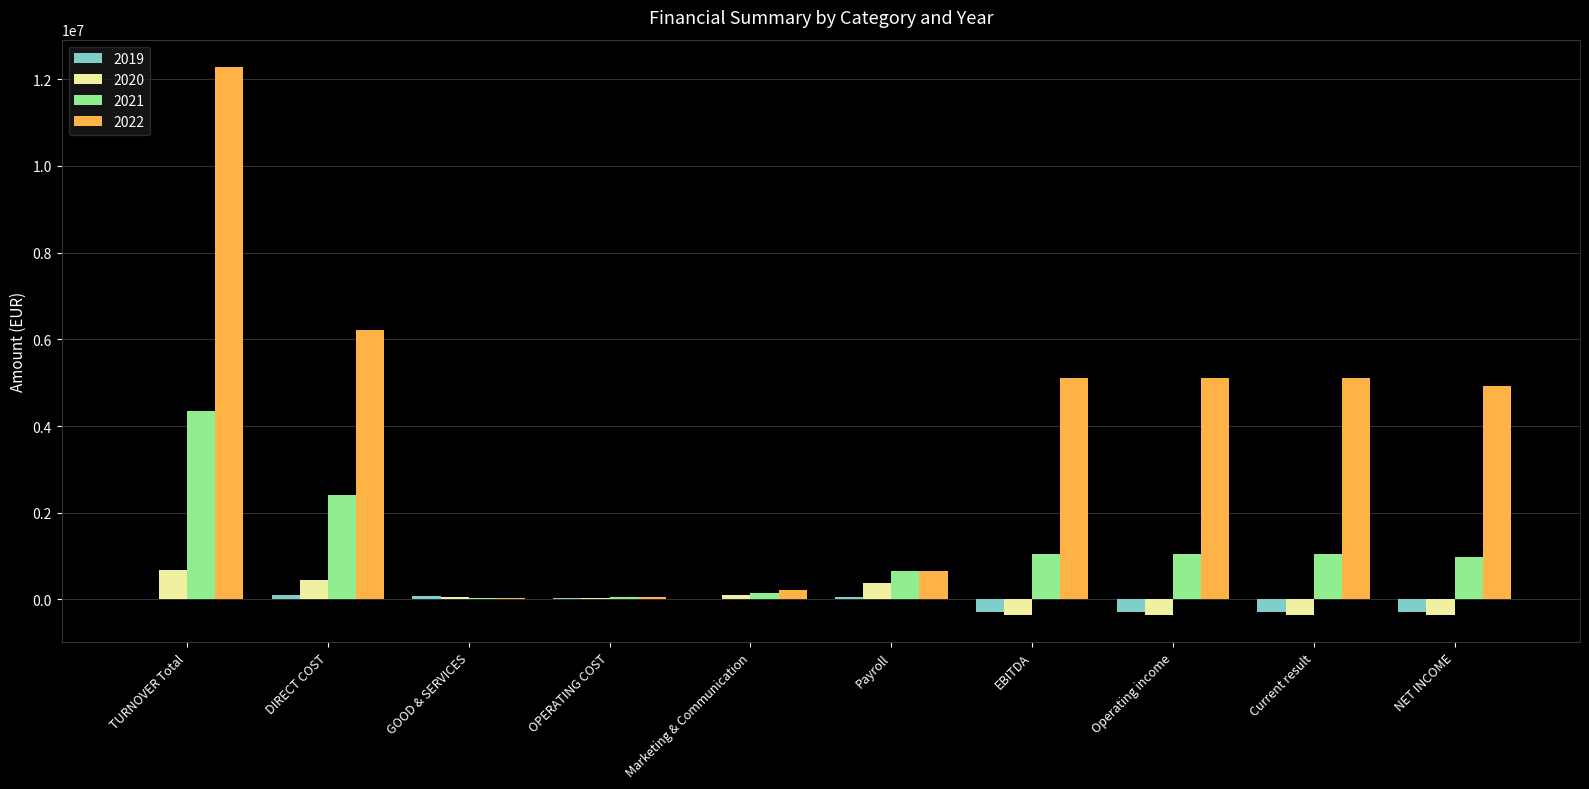

Which category has the highest value across all series?

TURNOVER Total